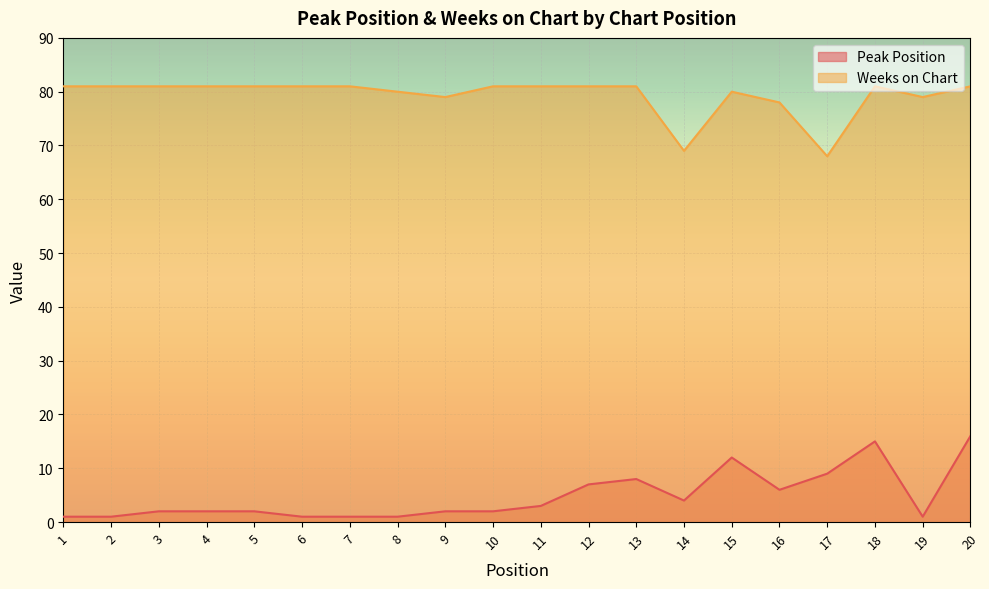

List the labels in order of Peak Position value, smallest first.

1, 2, 6, 7, 8, 19, 3, 4, 5, 9, 10, 11, 14, 16, 12, 13, 17, 15, 18, 20